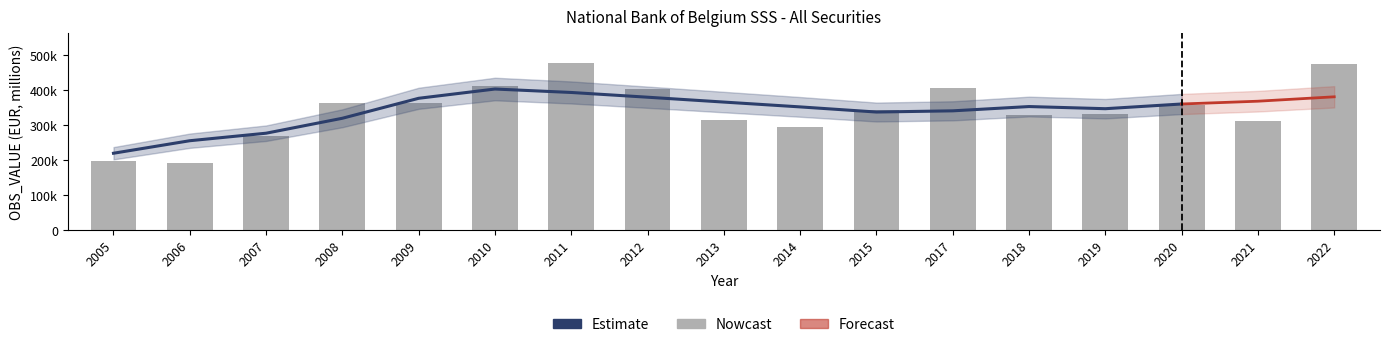

What is the smallest value displayed?

191189